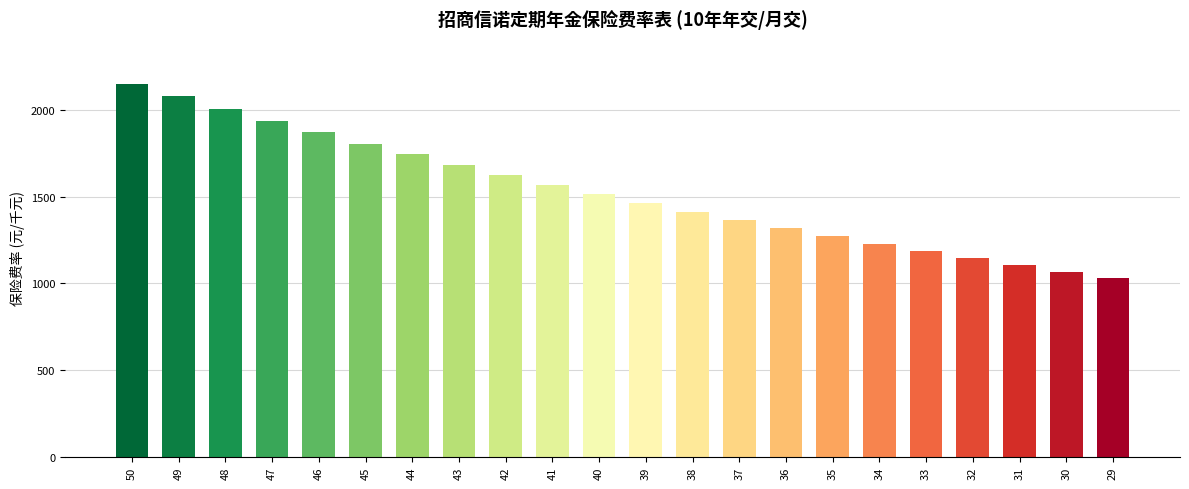

Read the value at 36.

1317.4